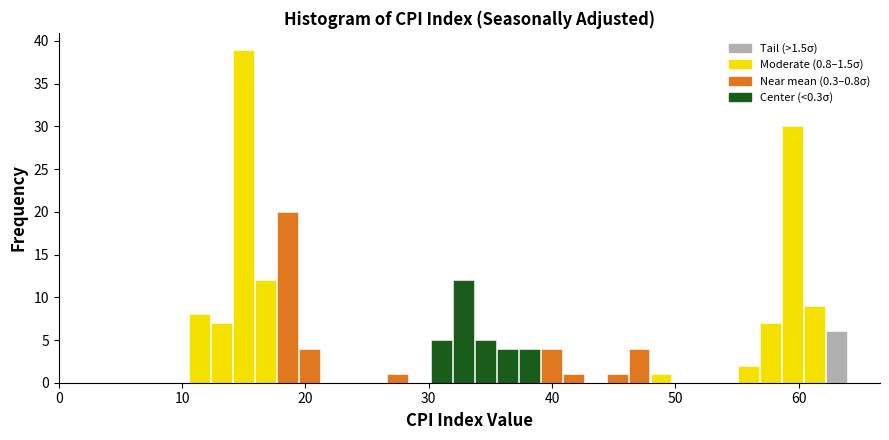

Read against the x-axis, roughly where is the centre of the tallest bar?

15